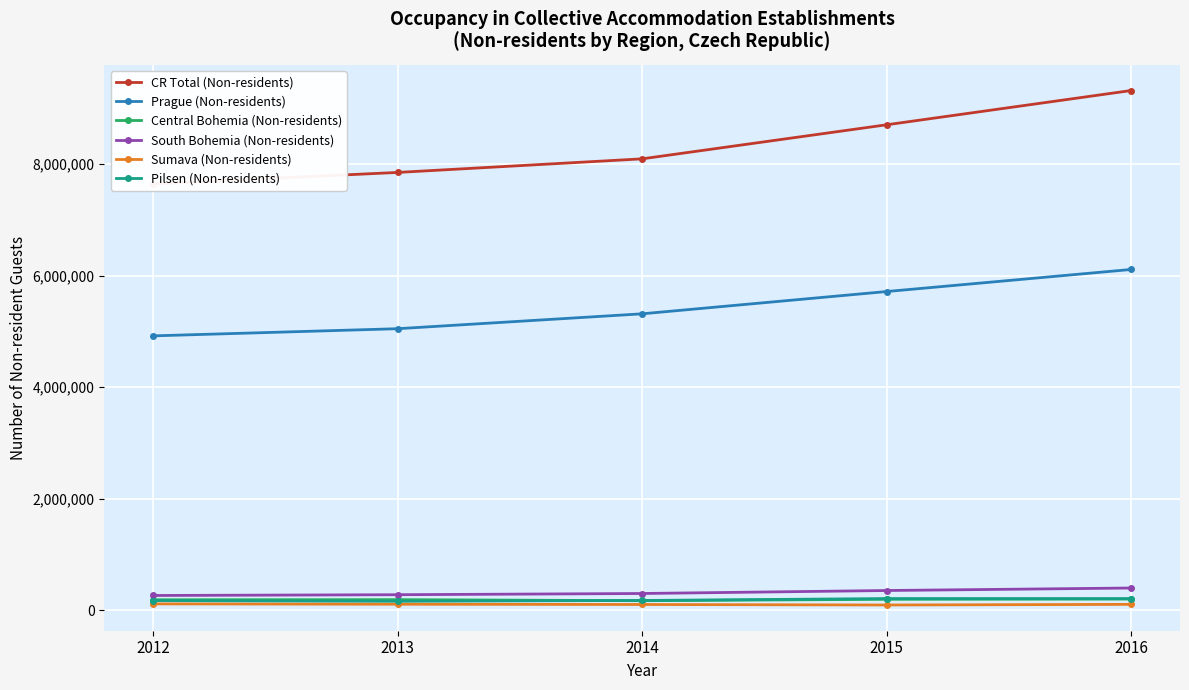

The value of CR Total (Non-residents) at 2012 is 9958522. True or false?

False